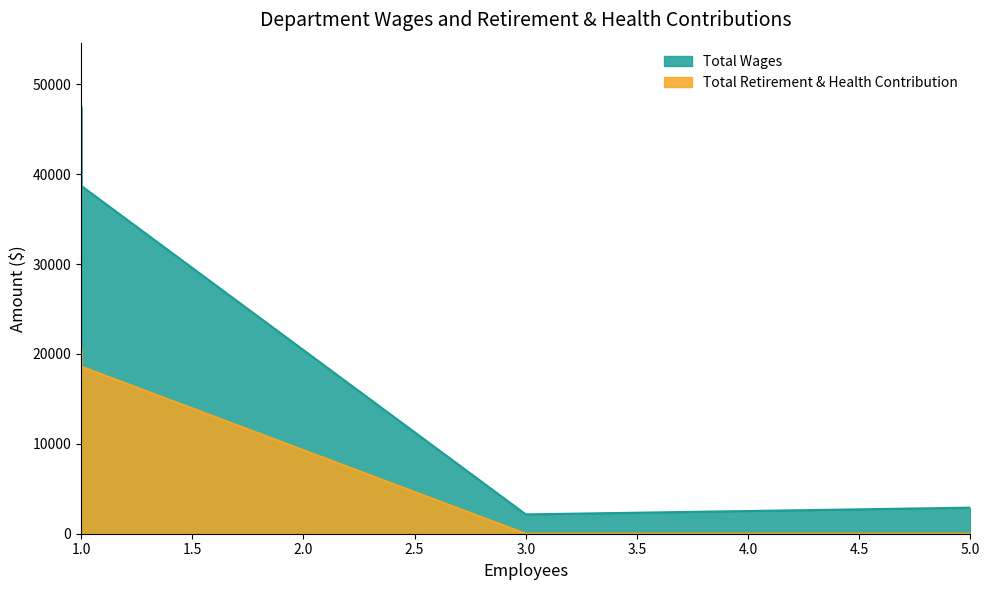

Is the value of Total Retirement & Health Contribution at 1.0 greater than the value of Total Wages at 1.0?

No